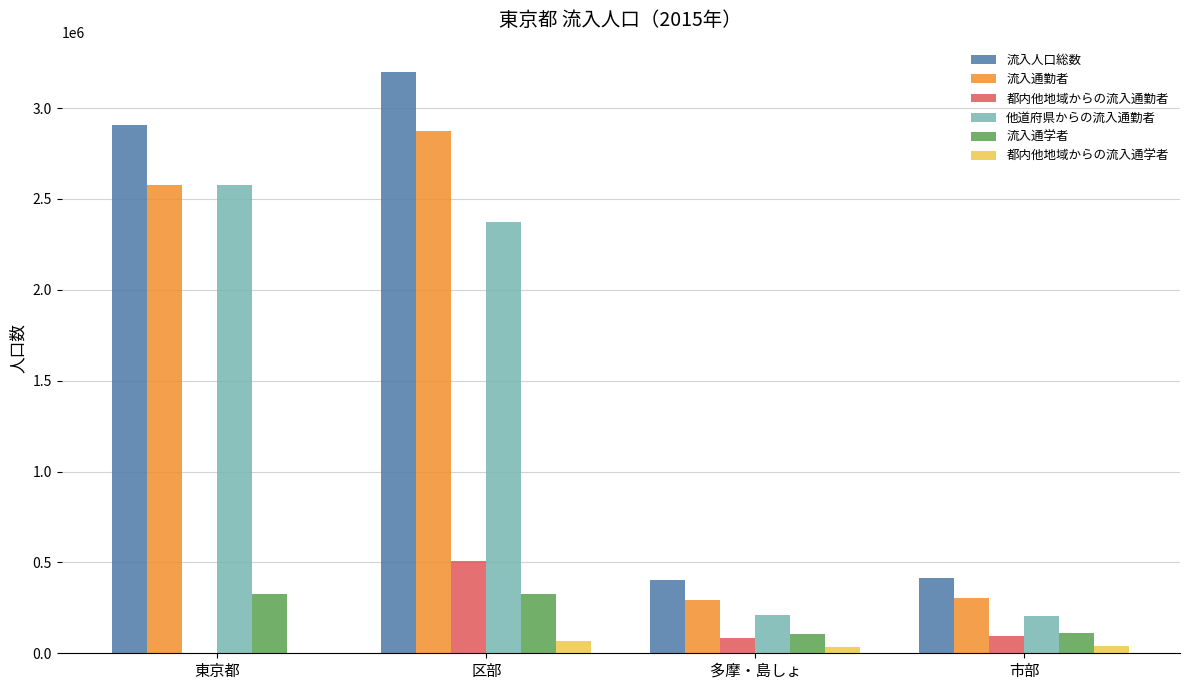

Which series has the largest total across all categories?

流入人口総数